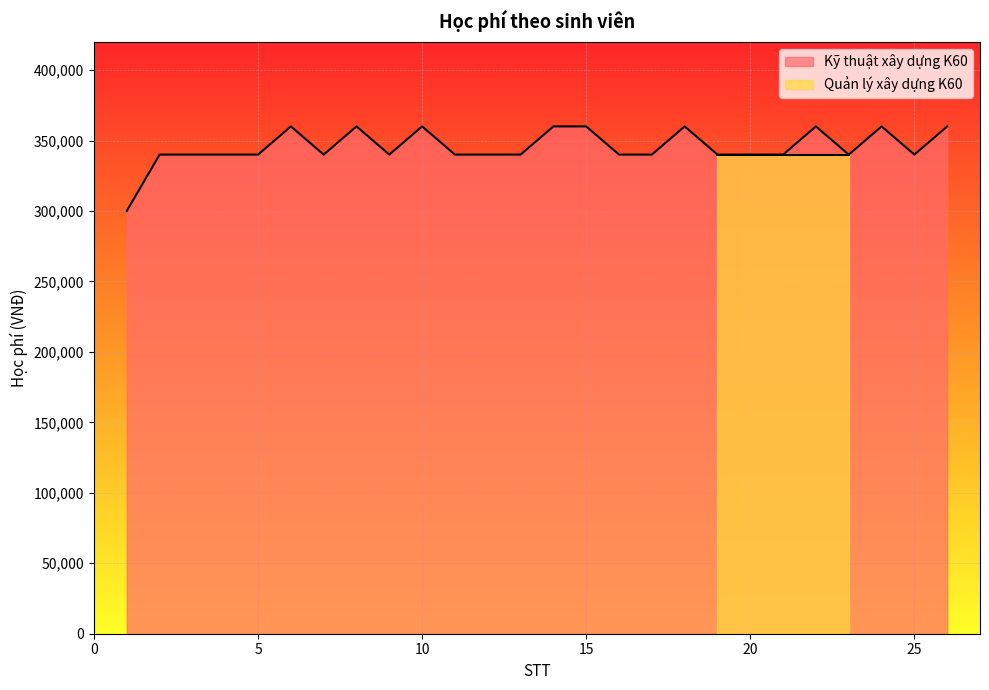

What is the value of the 7th point from the left?

340000